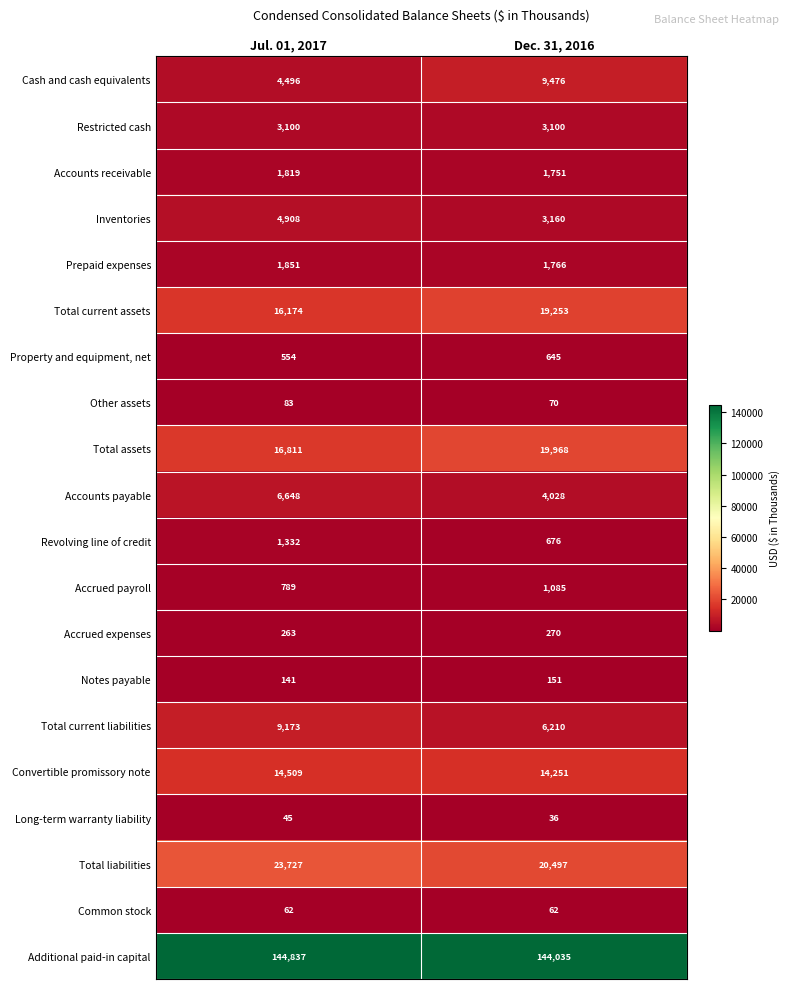

At how many categories does at least one series exceed 35974?

2